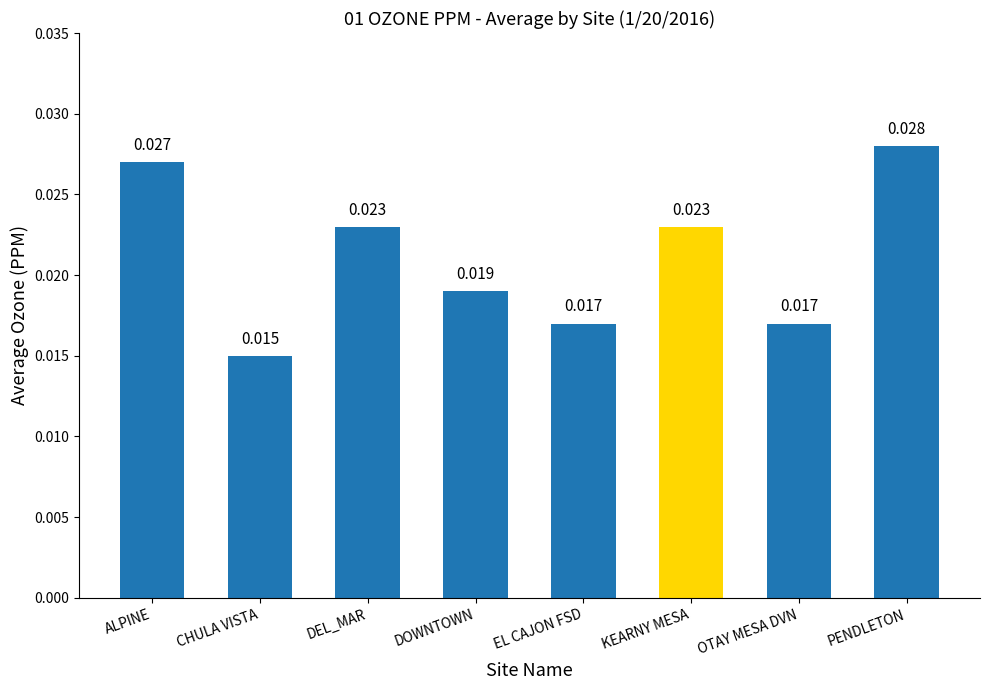

What is the label of the 8th bar from the left?

PENDLETON